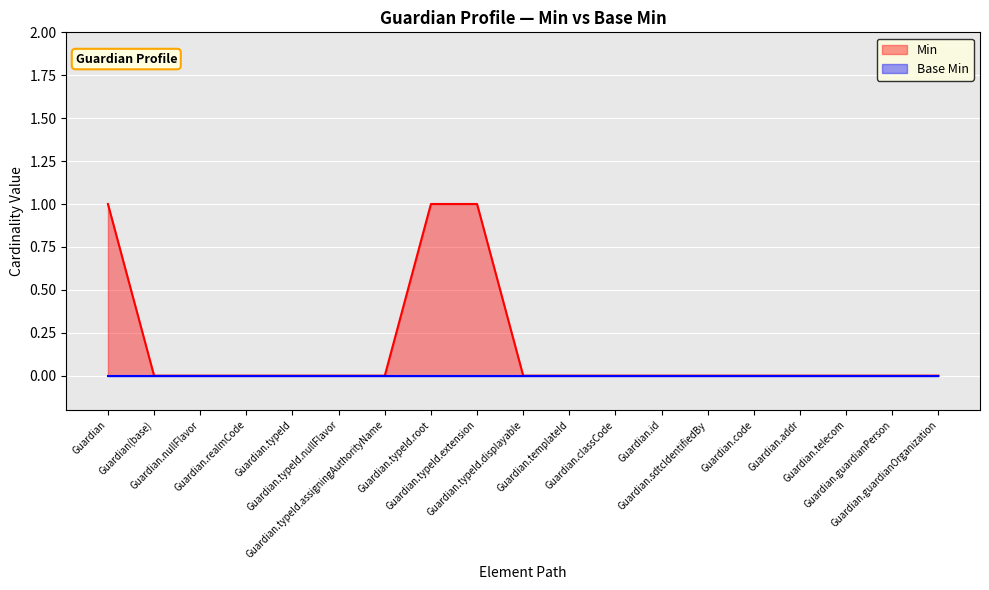

Reading left to right, extract all data points from this chart.

1	0	0	0	0	0	0	1	1	0	0	0	0	0	0	0	0	0	0